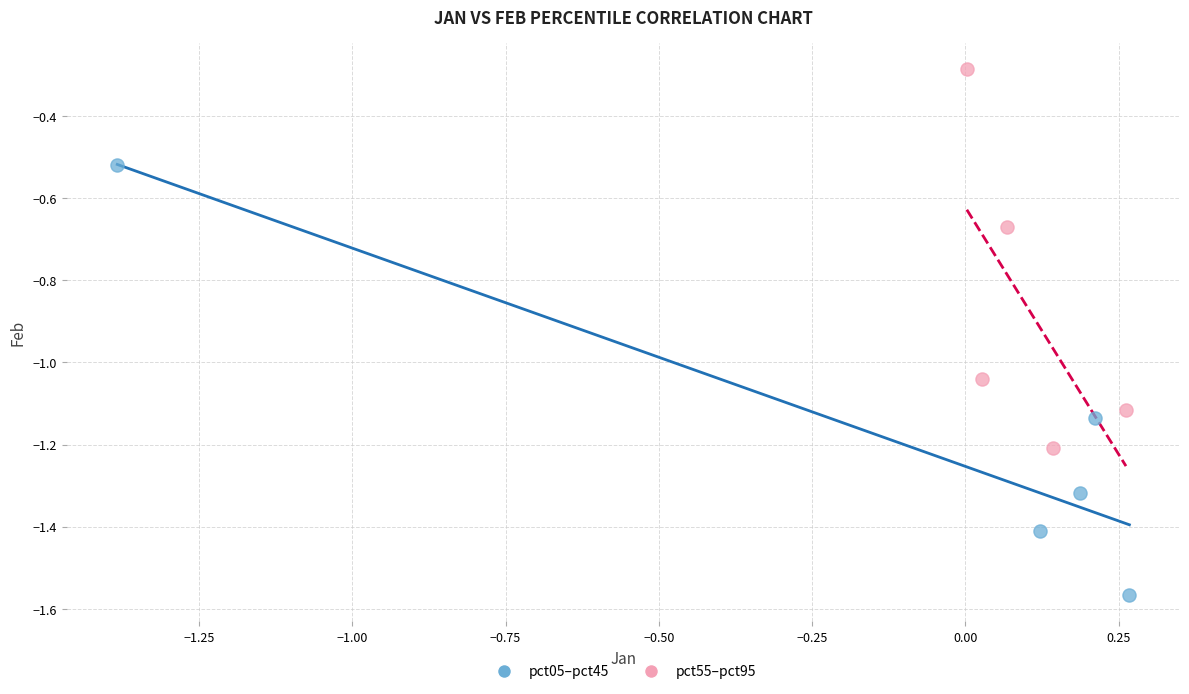

Which series has the largest Y range (max minus min)?

pct05–pct45